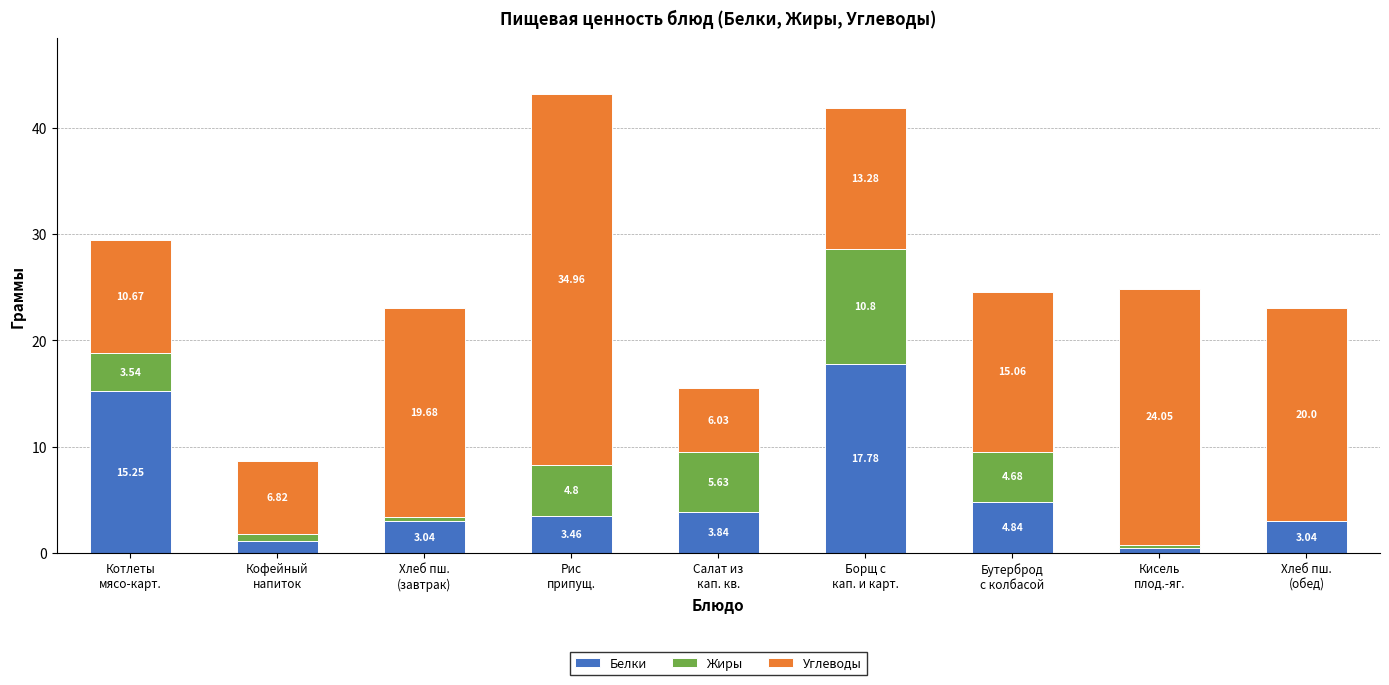

How many data points in Белки are above 3?

7